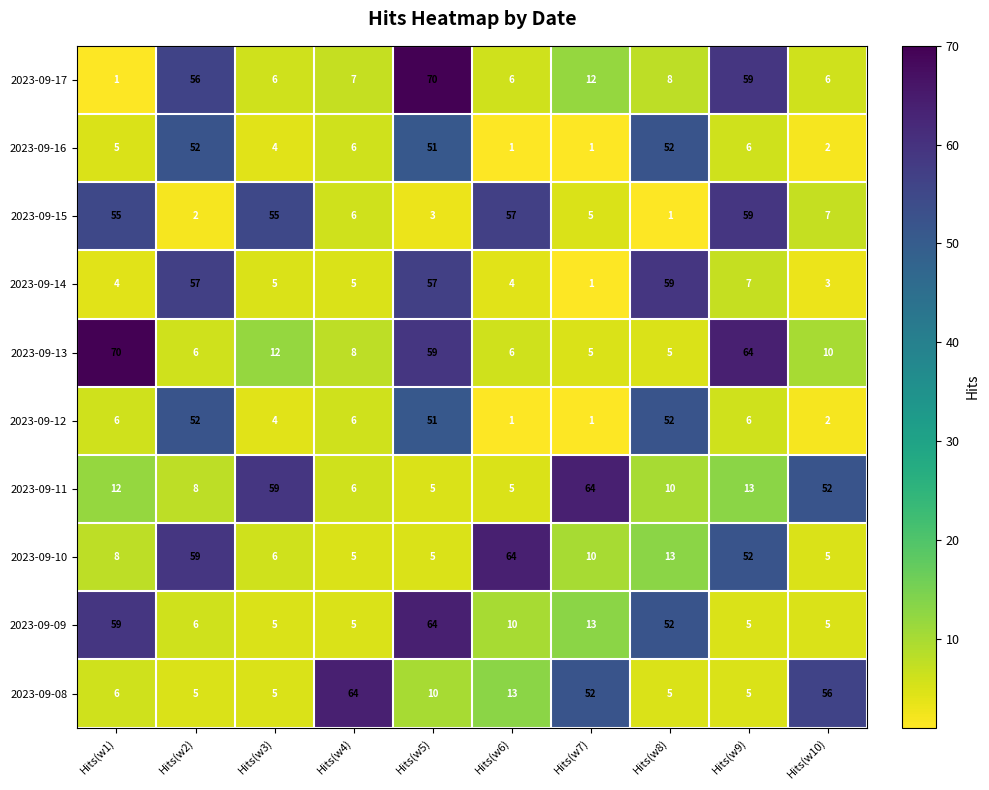

Is it true that 2023-09-09 equals 6 at Hits(w2)?

True